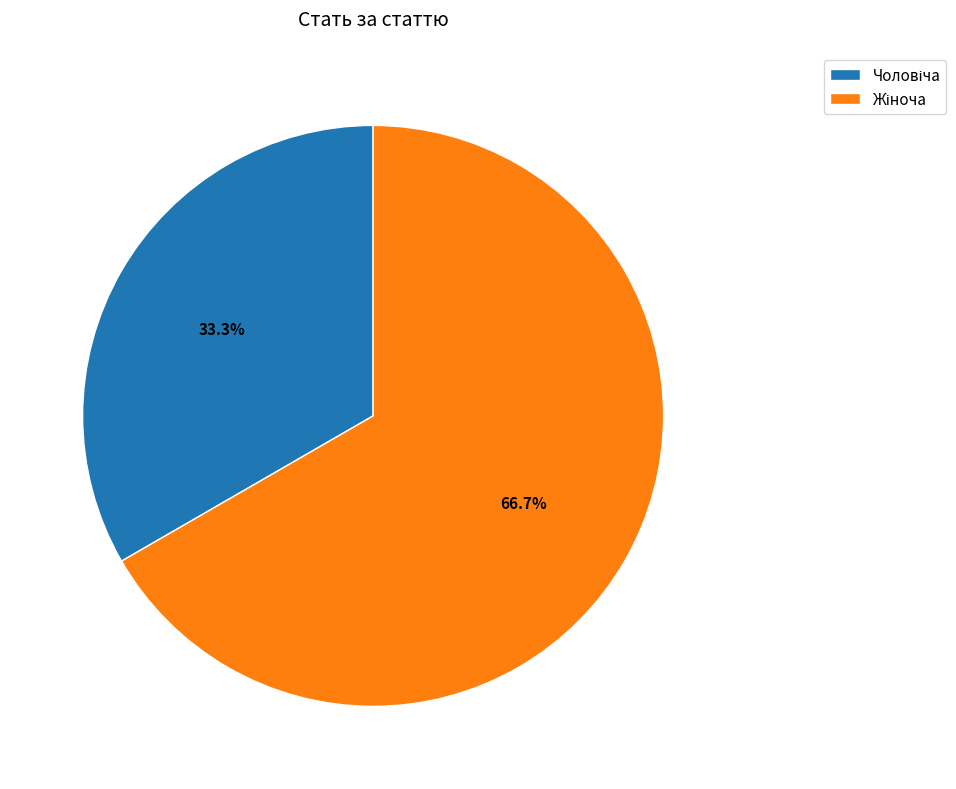

Does any single category account for the majority?

Yes